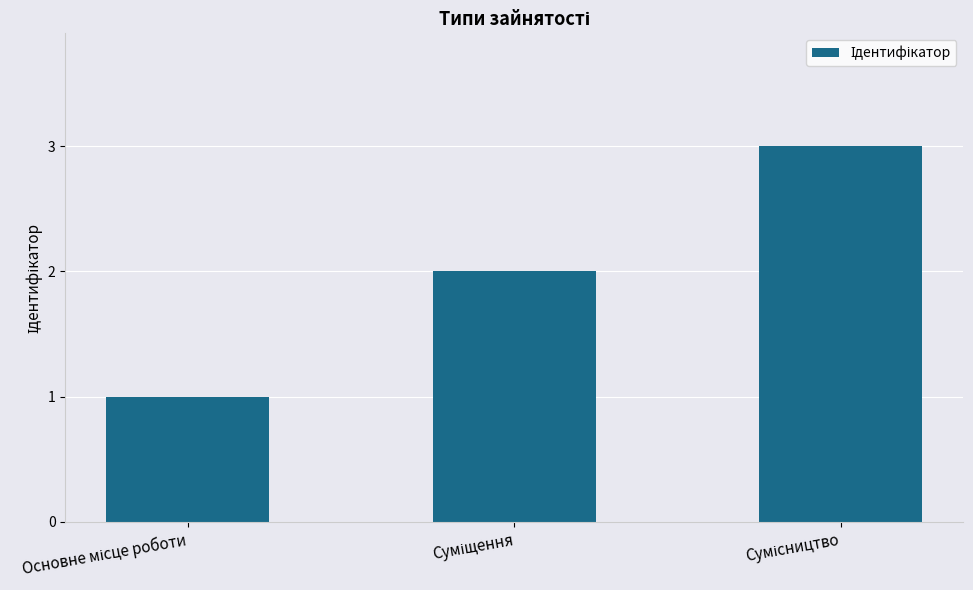

What is the maximum value shown in the chart?

3